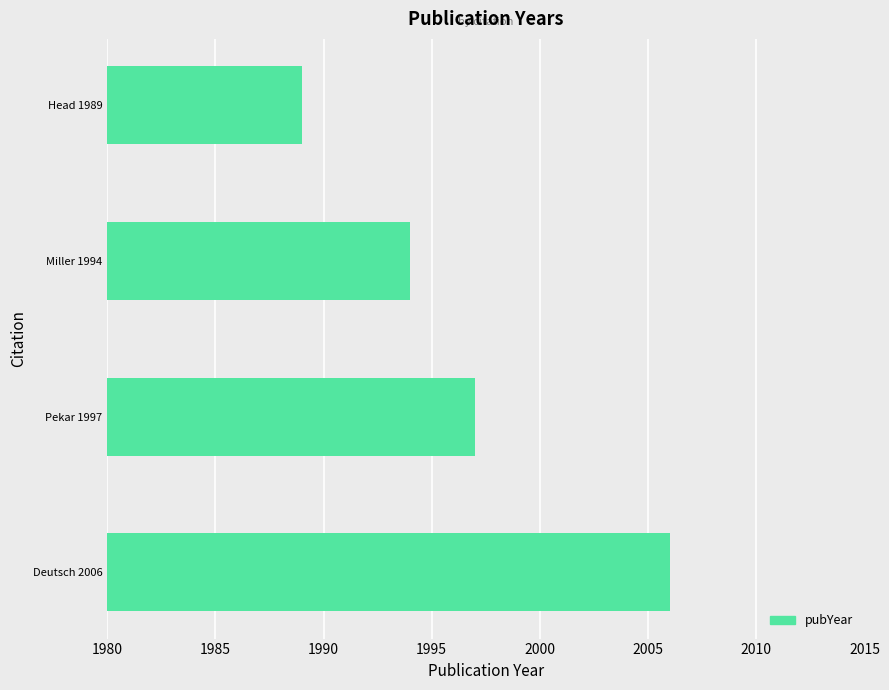

What is the smallest value displayed?

1989